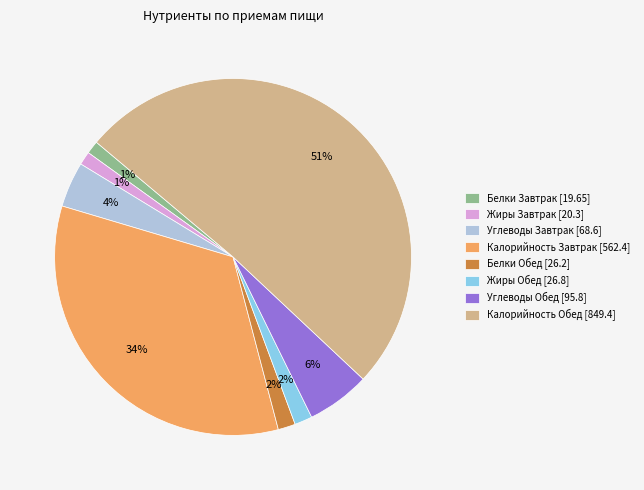

What percentage is the Жиры Завтрак [20.3] slice, to the nearest percent?

1%